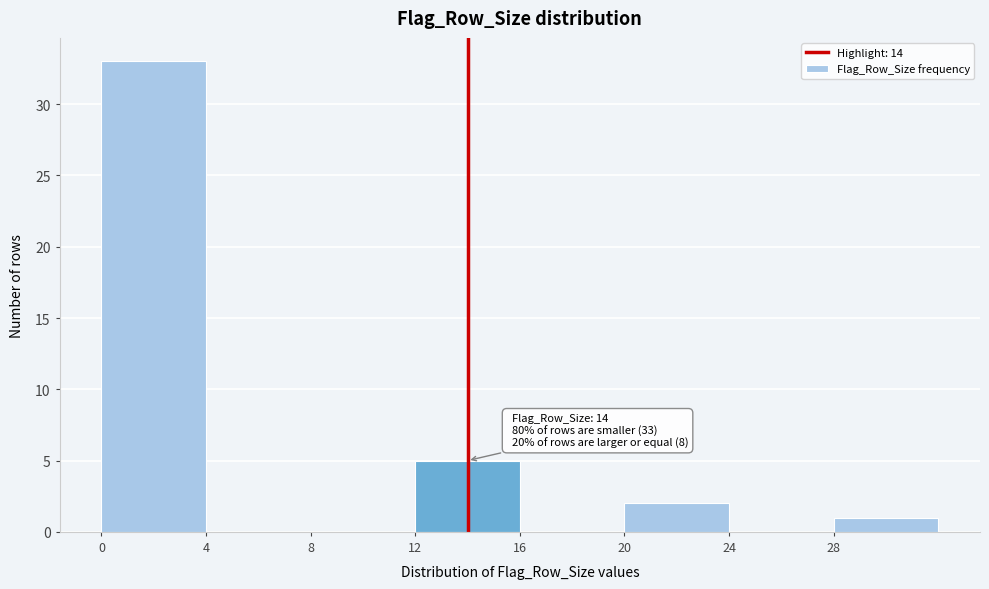

Over which range of the x-axis is the bar tallest?

0 to 4